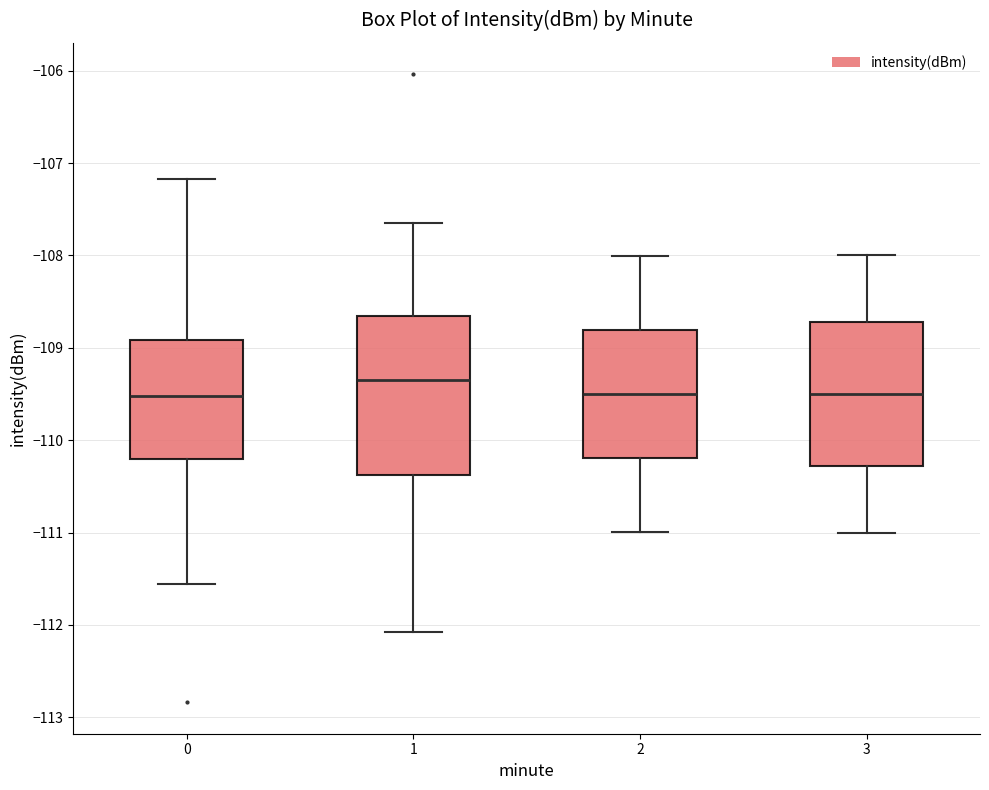

Where does the median line of the box at x = 3 sit on the y-axis? The values are not printed on the chart, so give them approximately, as read against the axis.

-109.5